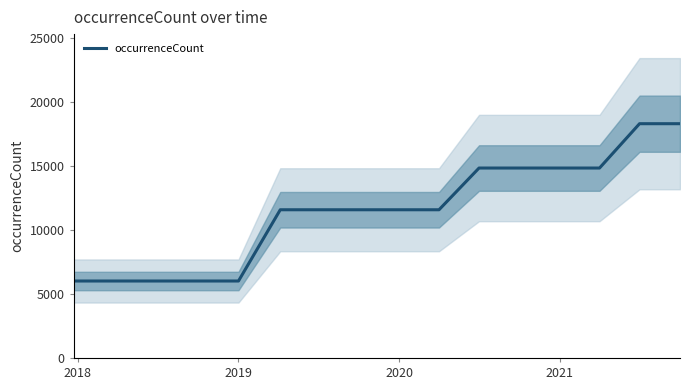

True or false: occurrenceCount has a value of 6925 at 2021.

False